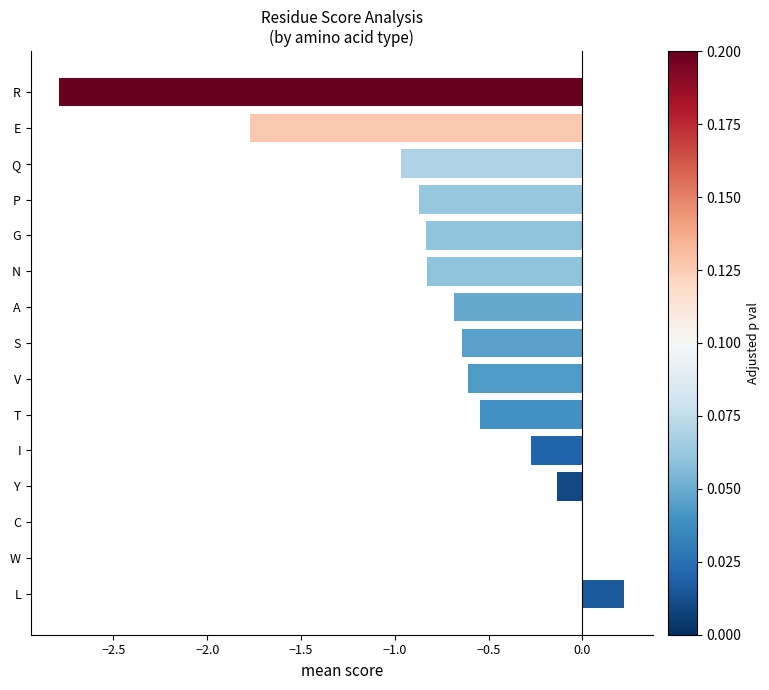

Which label corresponds to the largest value in the chart?

L